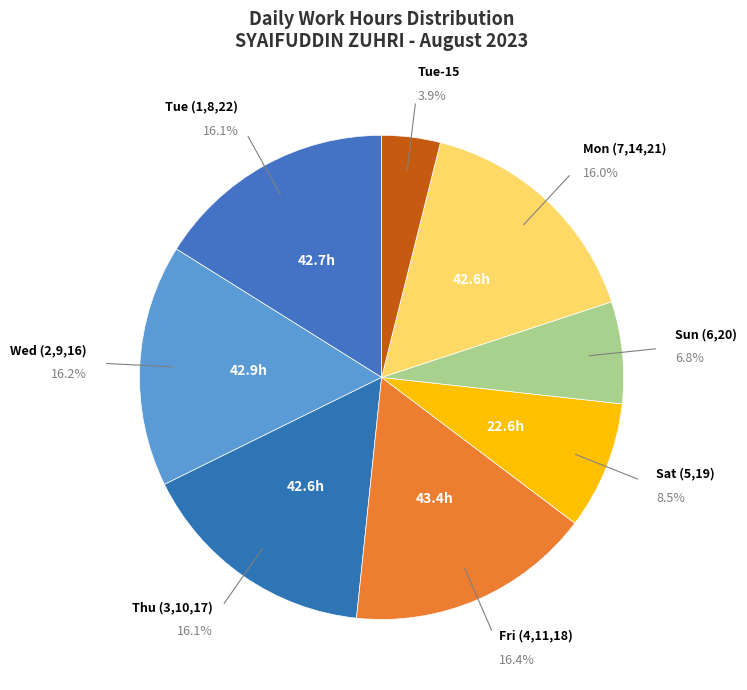

Which slice is the largest?

4-Fri